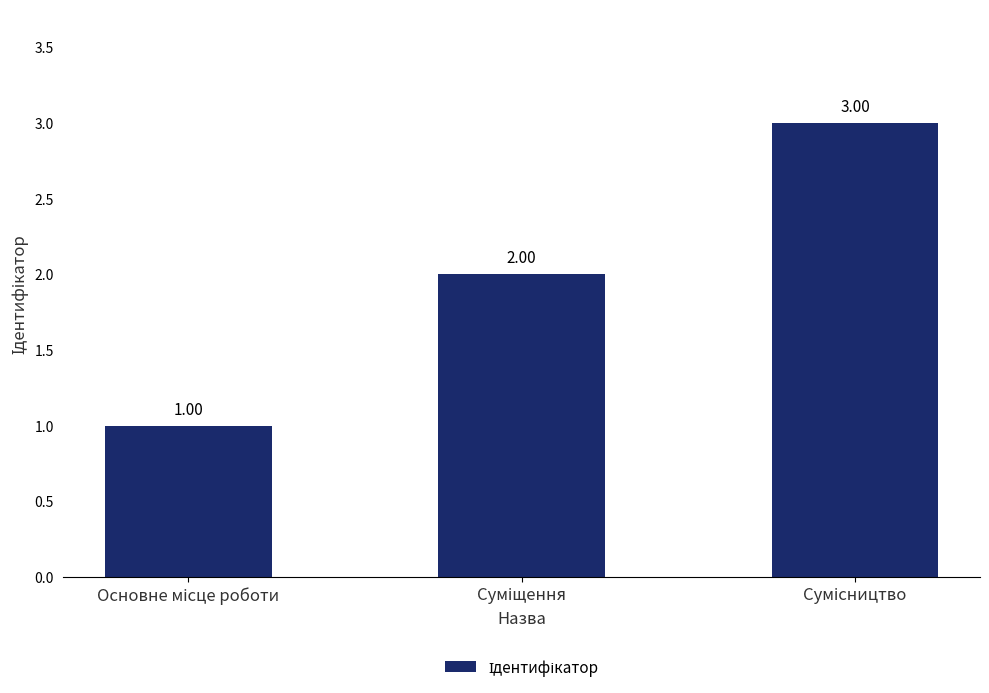

What is the sum of all values?

6